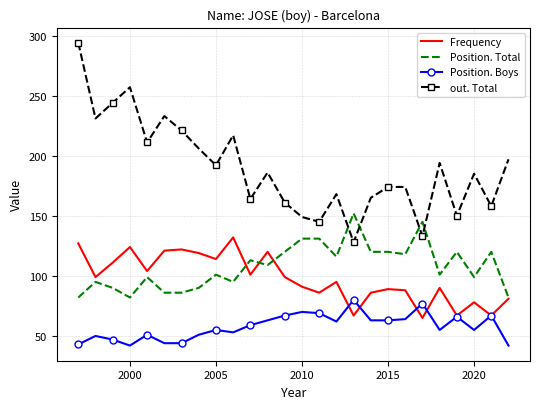

What is the minimum value shown in the chart?

42